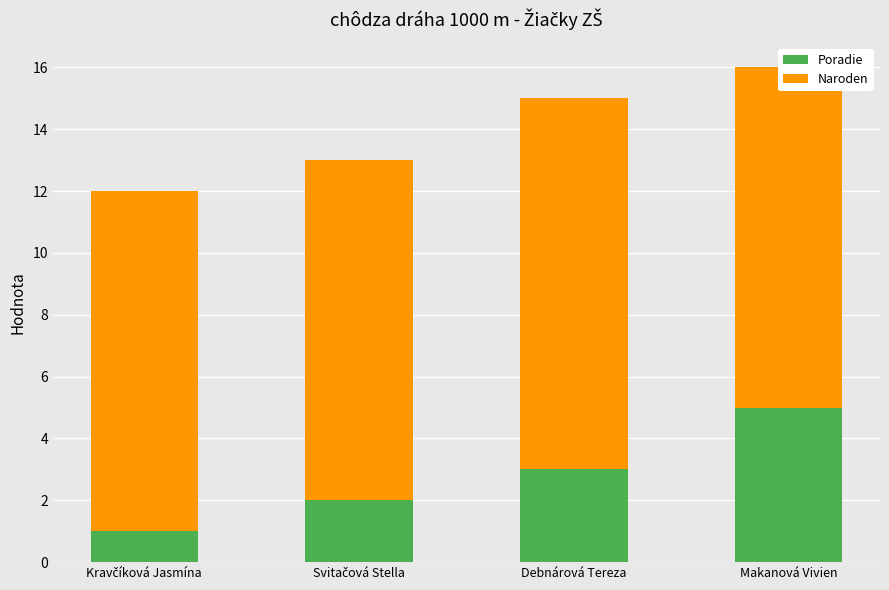

Which series changed the most between Kravčíková Jasmína and Debnárová Tereza?

Poradie